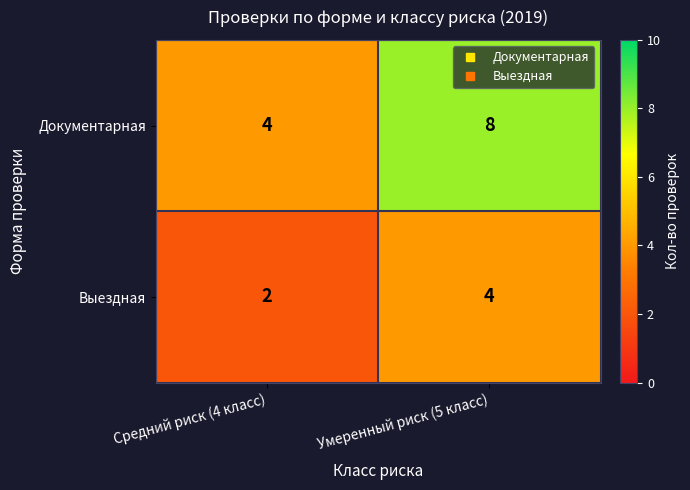

Rank the series by their maximum value, from highest to lowest.

Документарная, Выездная